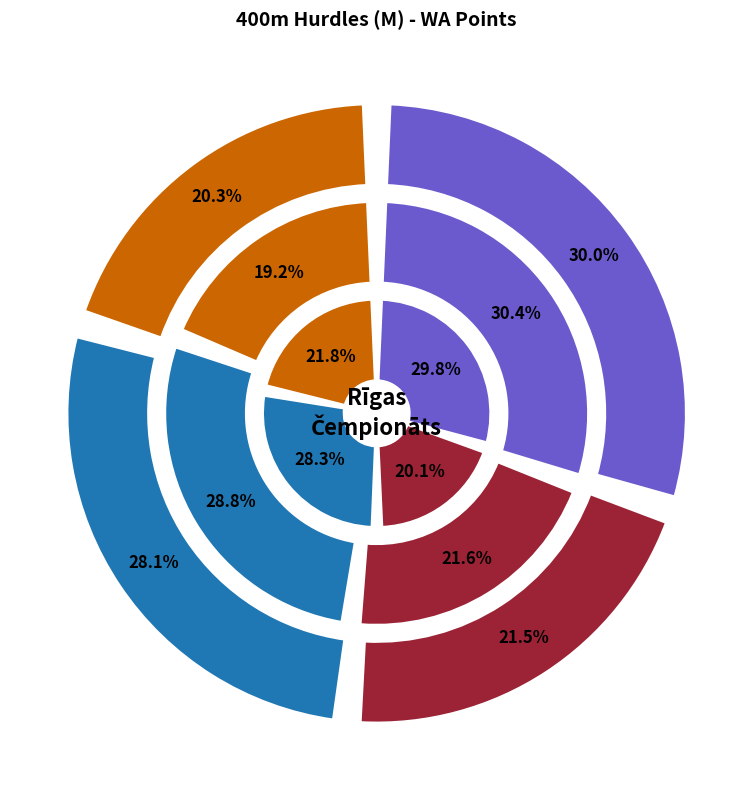

Count the number of slices in the pie.

12